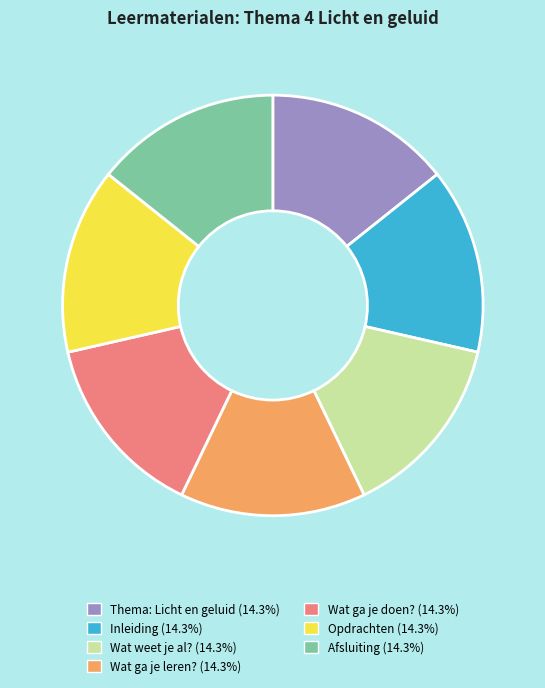

Is Wat weet je al? the majority of the pie?

No